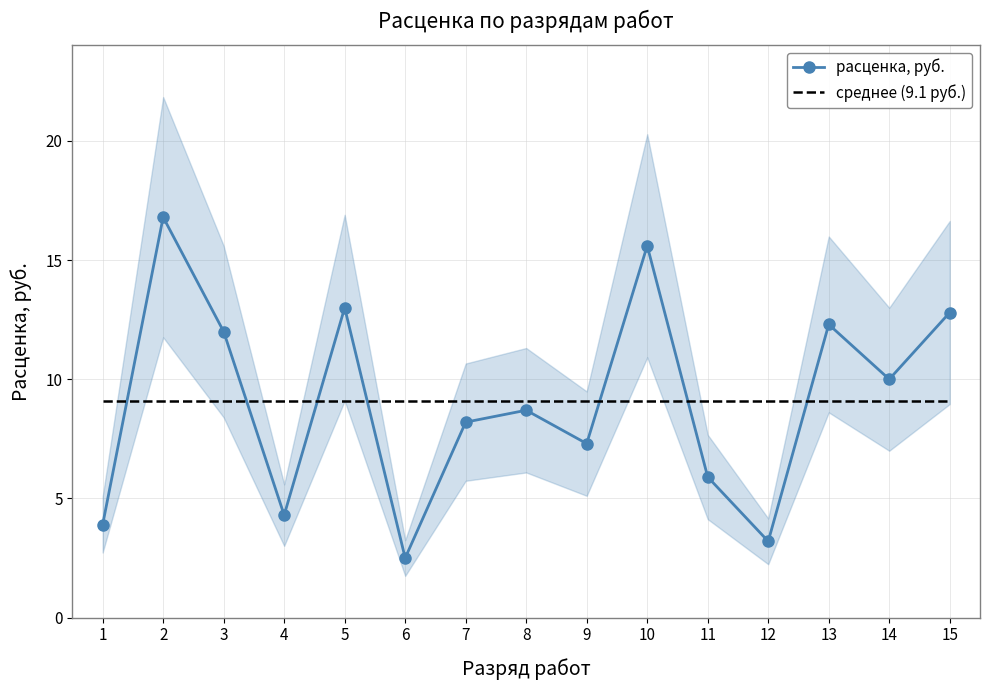

What value does the расценка, руб. series have at 14?

10.0